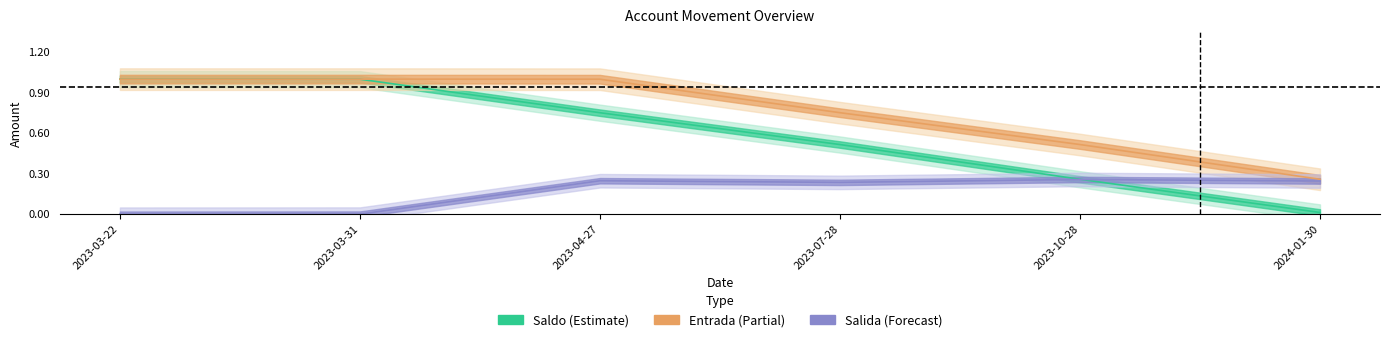

True or false: Saldo and Entrada cross at least once.

False